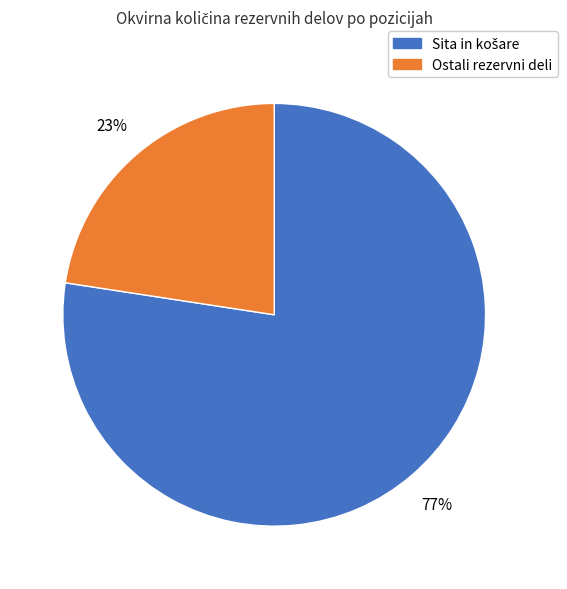

To the nearest percent, what is the average slice percentage?

50%